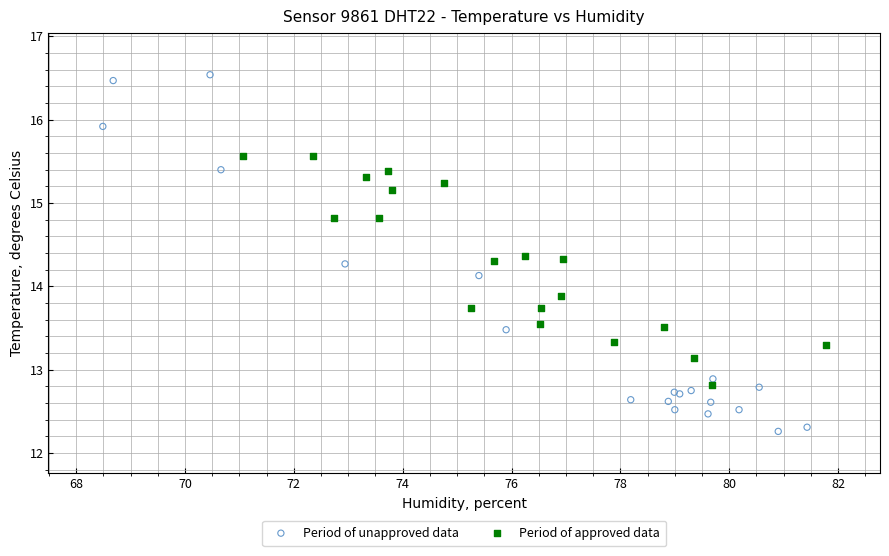

Which series contains the highest Y value?

Period of unapproved data